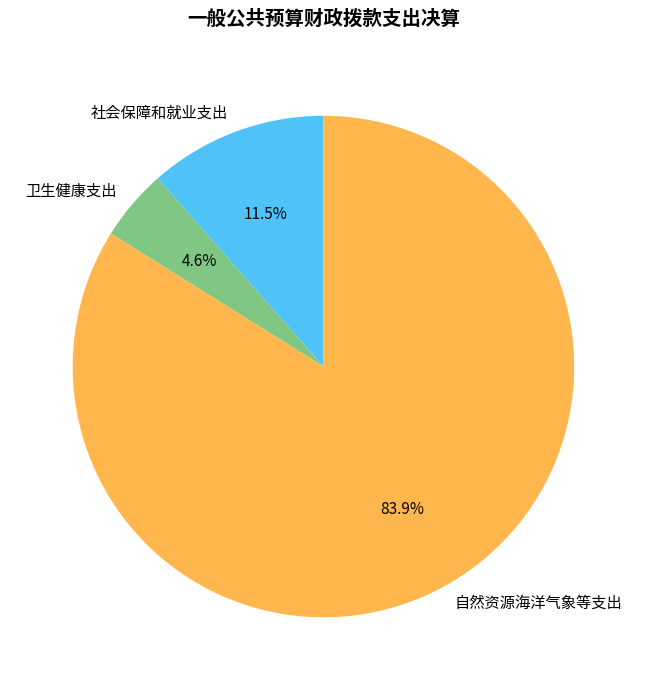

To the nearest percent, what is the average slice percentage?

33%